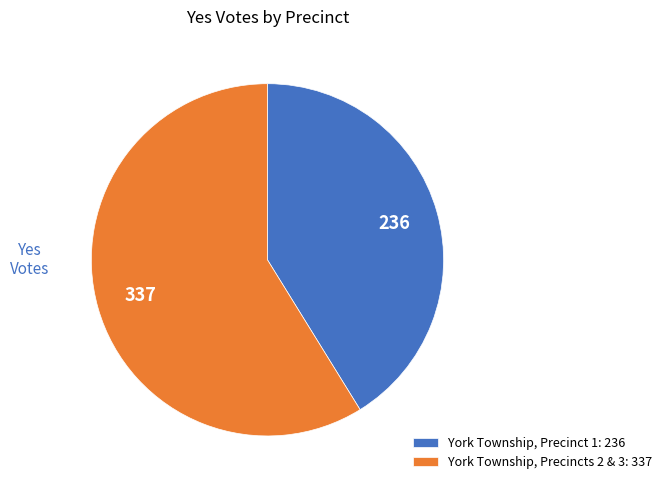

Which category has the biggest portion of the pie?

York Township, Precincts 2 & 3